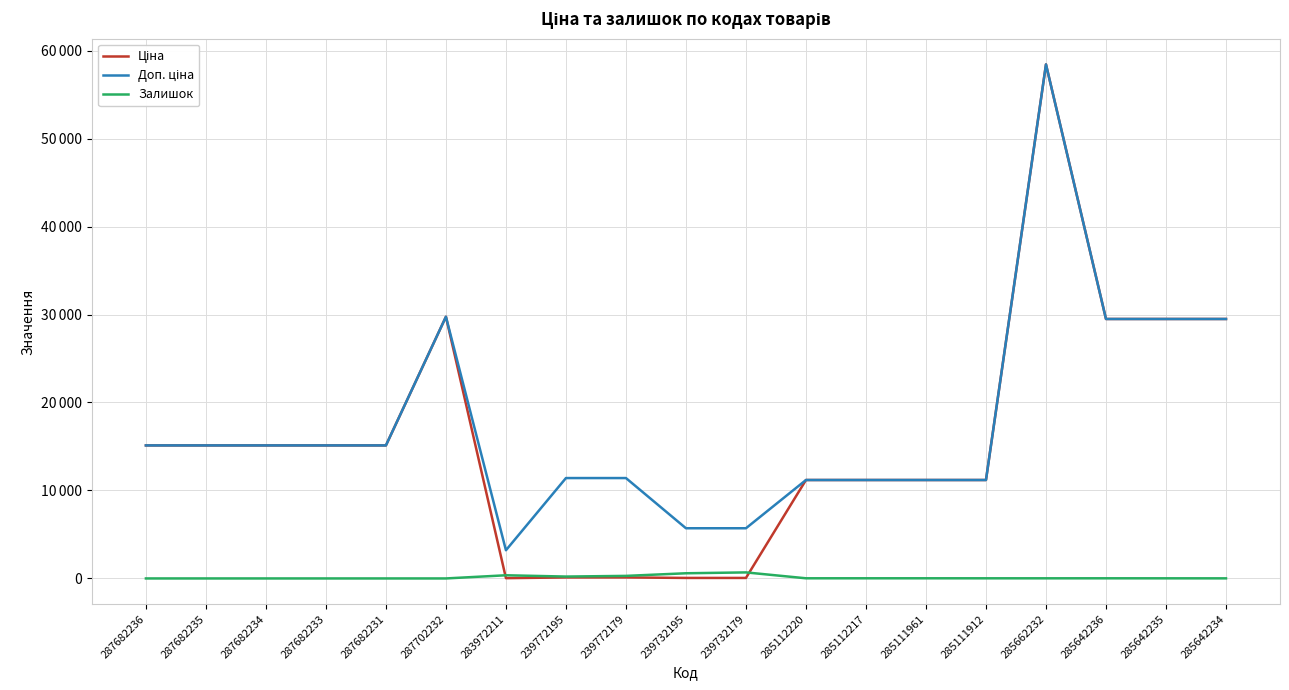

What is the label of the 17th point from the right?

287682234